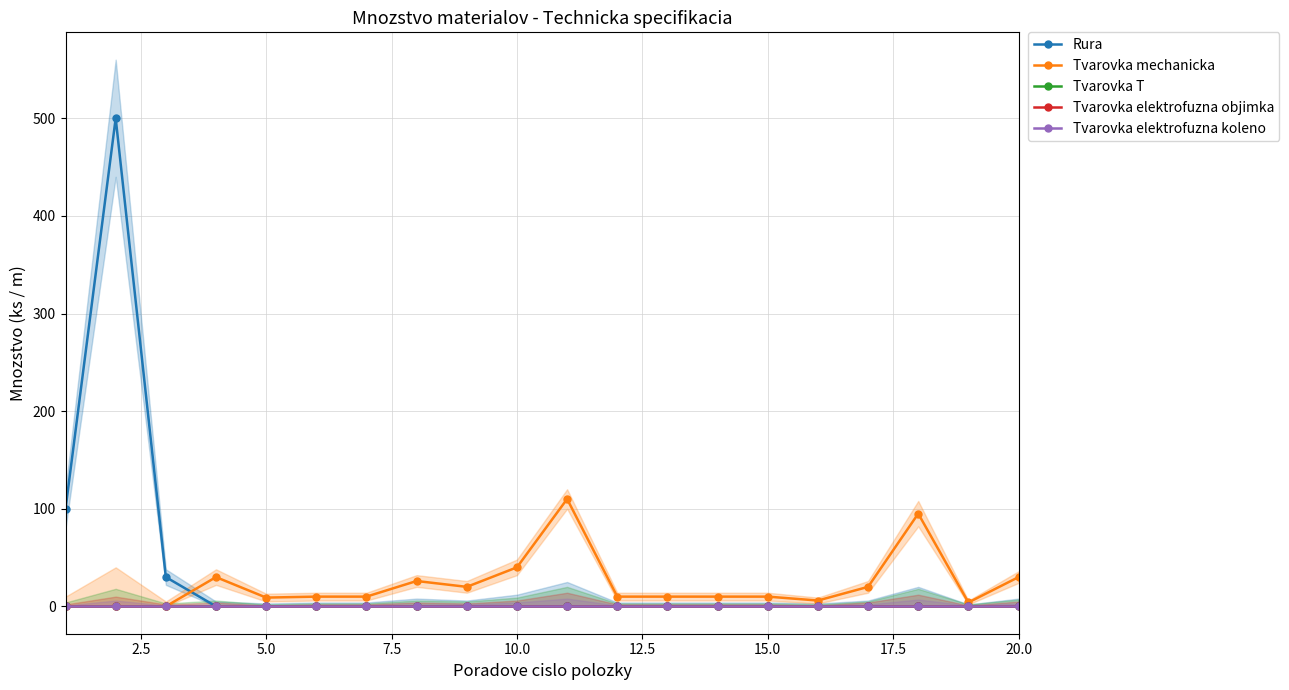

True or false: Tvarovka T has more than 0 points higher than both neighbors.

False